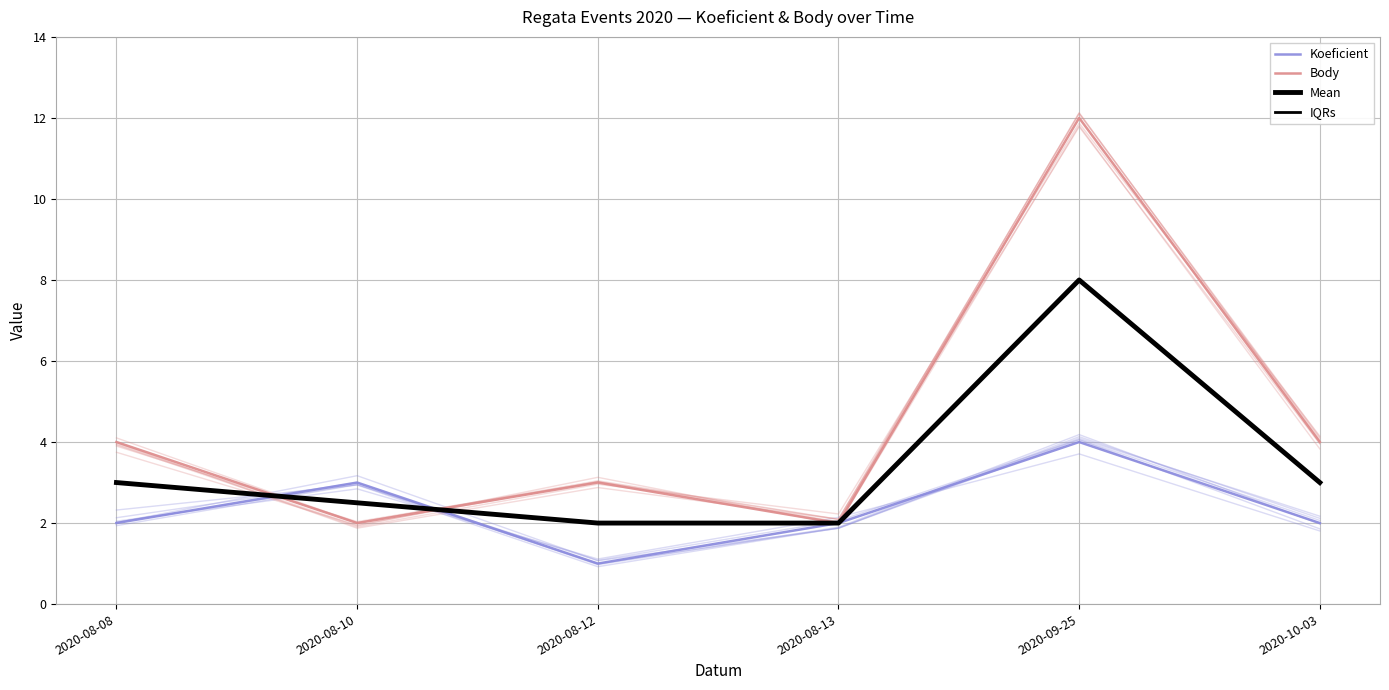

How many Body values are between 2 and 4?

5